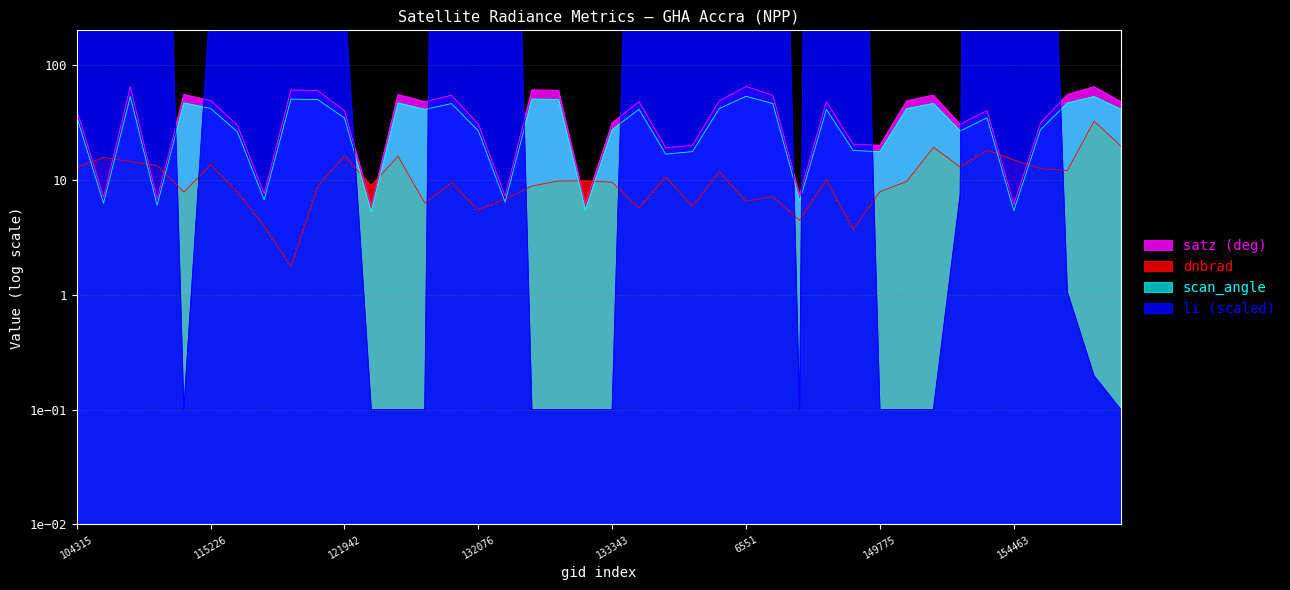

What is the label of the 7th point from the left?

149775